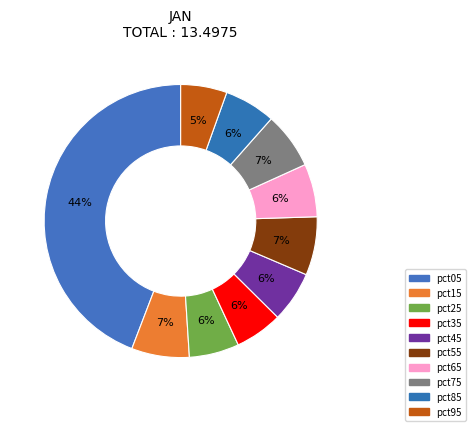

Combined, what portion of the pie is pct35 and pct85?

11.7%